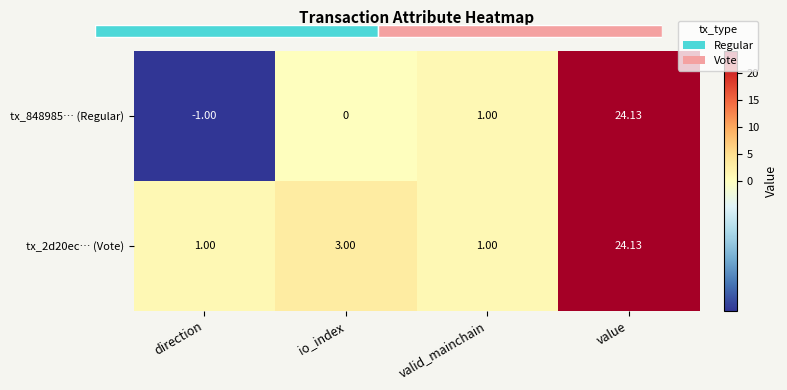

Where is tx_2d20ec… (Vote) nearest to the value 12?

io_index